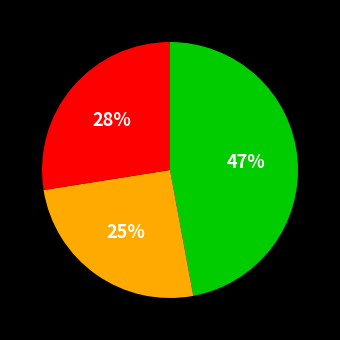

To the nearest percent, what is the difference between the largest and smallest slice percentages?

22%